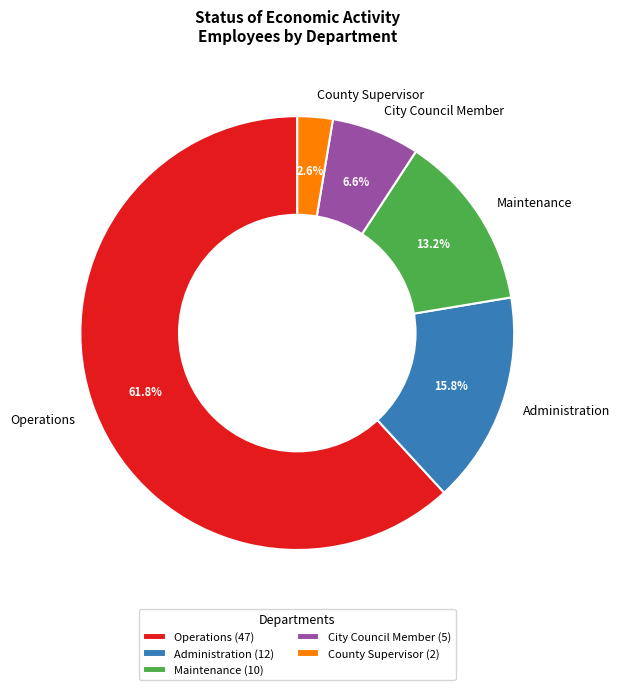

What portion of the pie excludes Administration?

84.2%